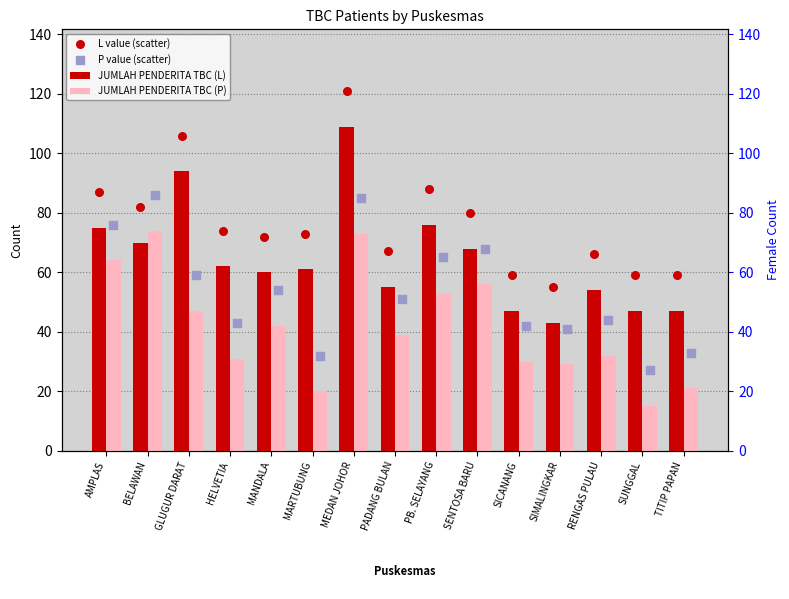

At which category is the sum across all series the highest?

MEDAN JOHOR